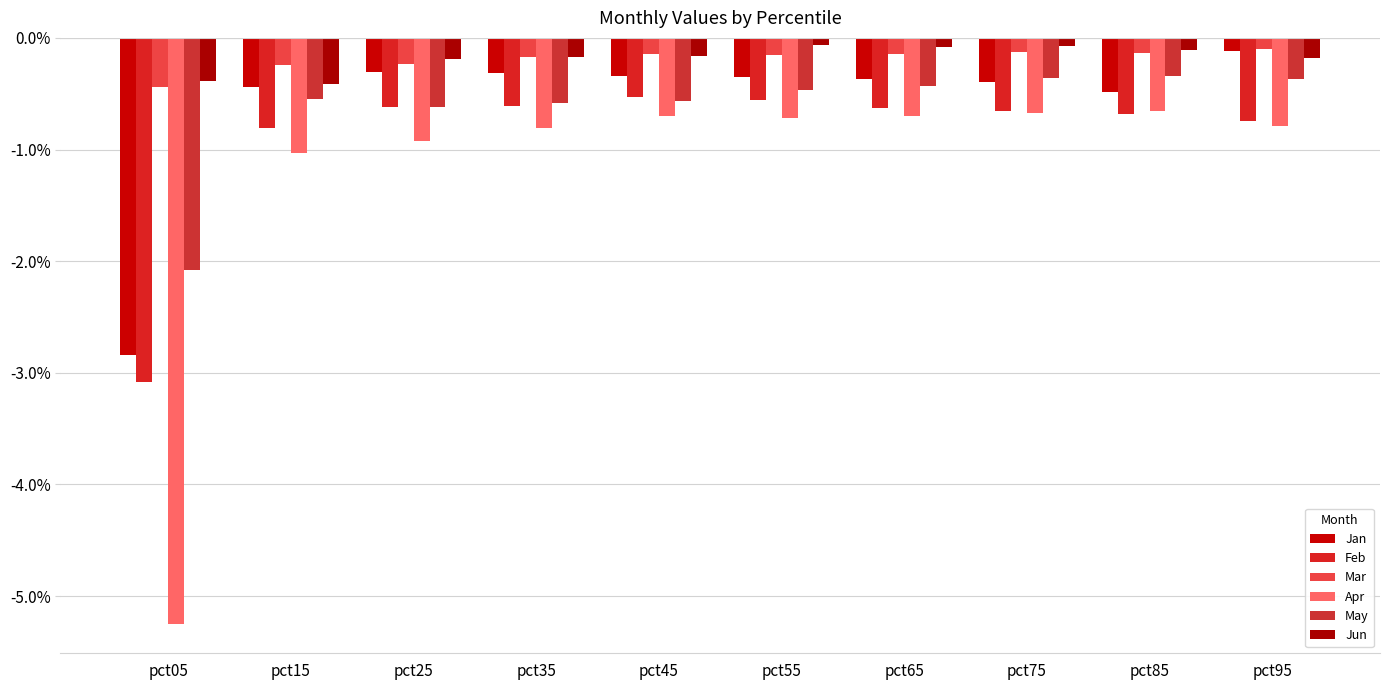

True or false: Jun has a value of -0.1 at pct75.

True